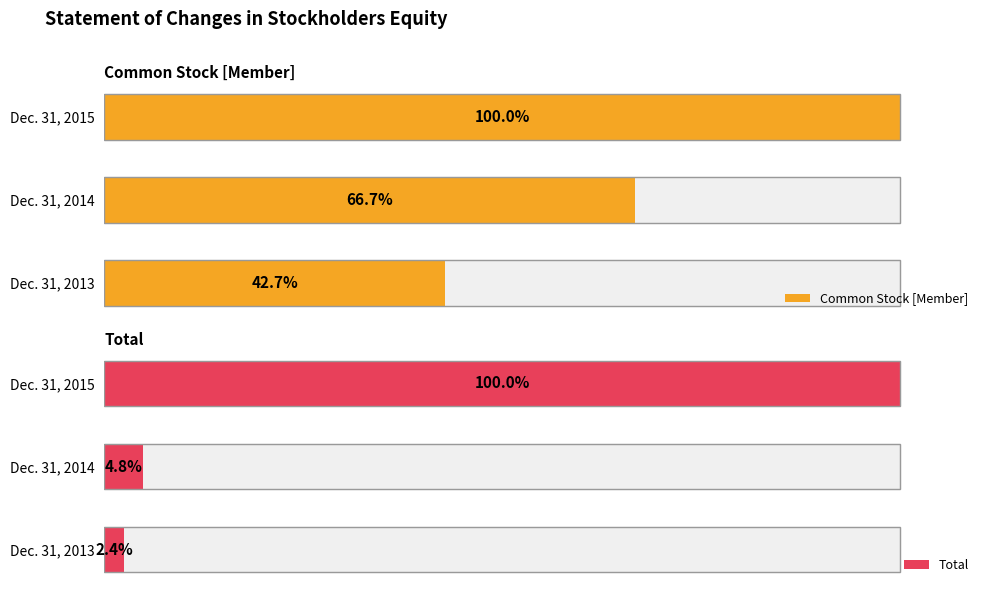

Does the chart contain stacked bars?

No